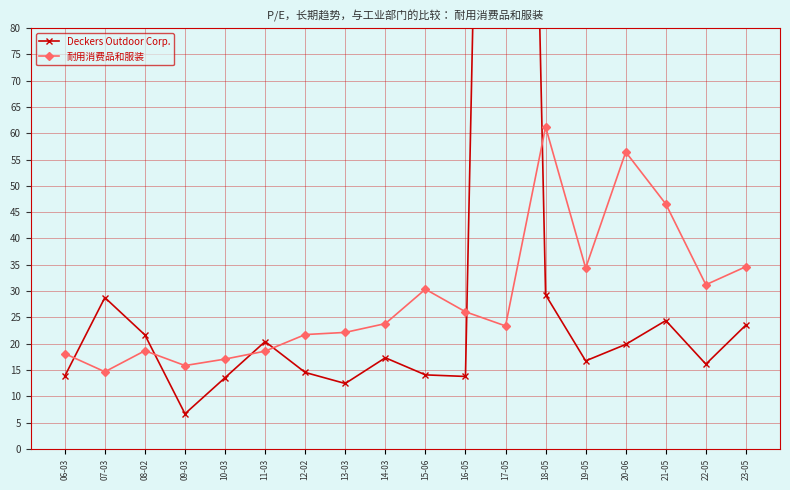

Between 09-03 and 20-06, which series saw the biggest shift?

耐用消费品和服装